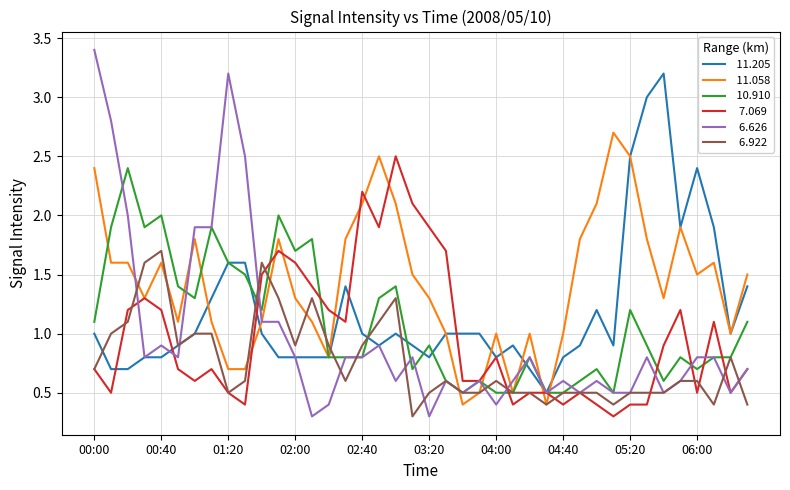

What is the maximum value shown in the chart?

3.4